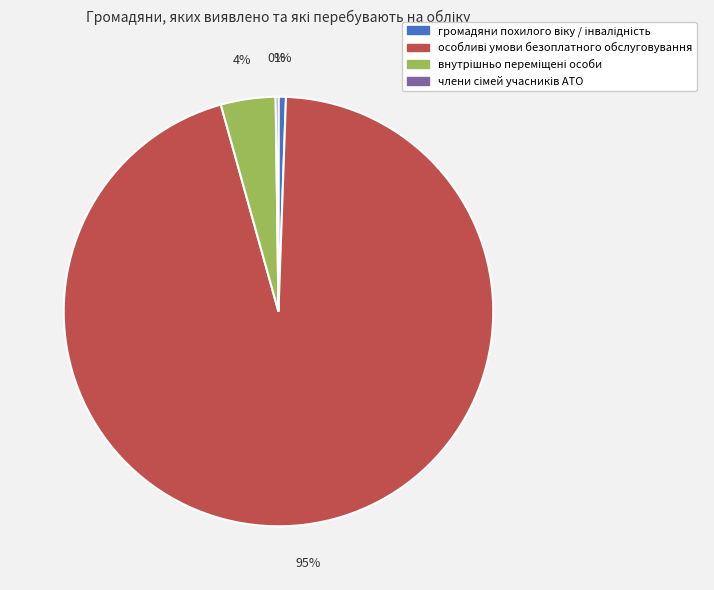

To the nearest percent, what is the average slice percentage?

25%